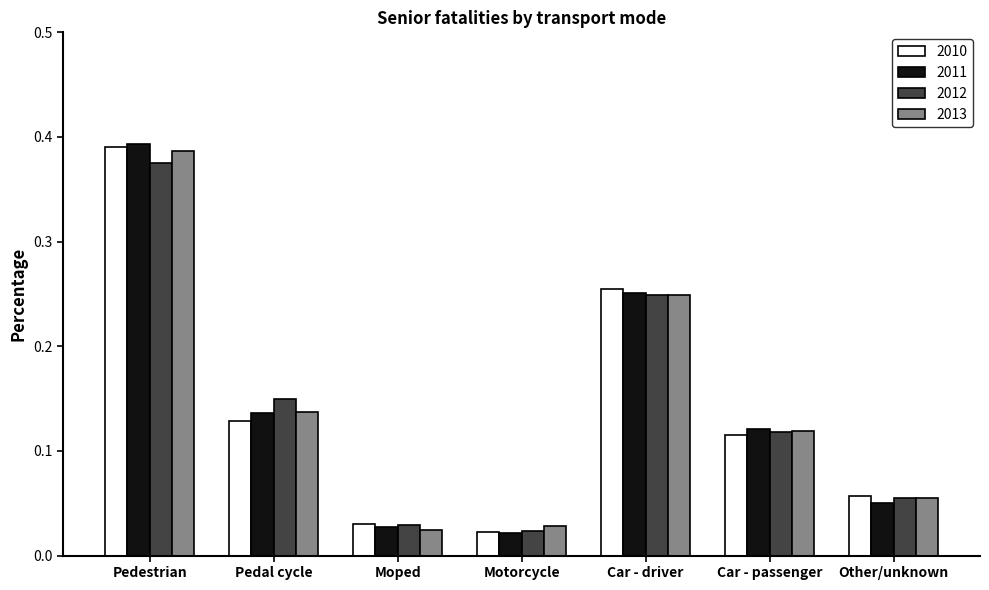

True or false: 2012 has a value of 0.6 at Pedestrian.

False